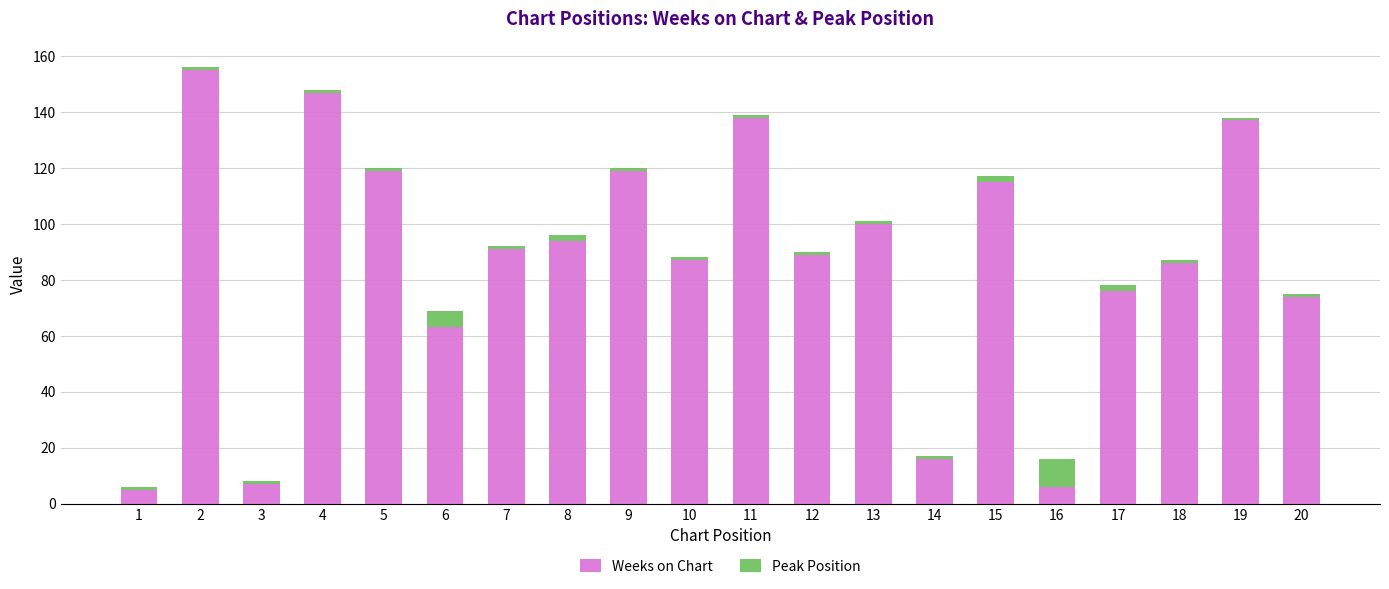

What is the difference between the second highest and minimum values in the Weeks on Chart series?

142